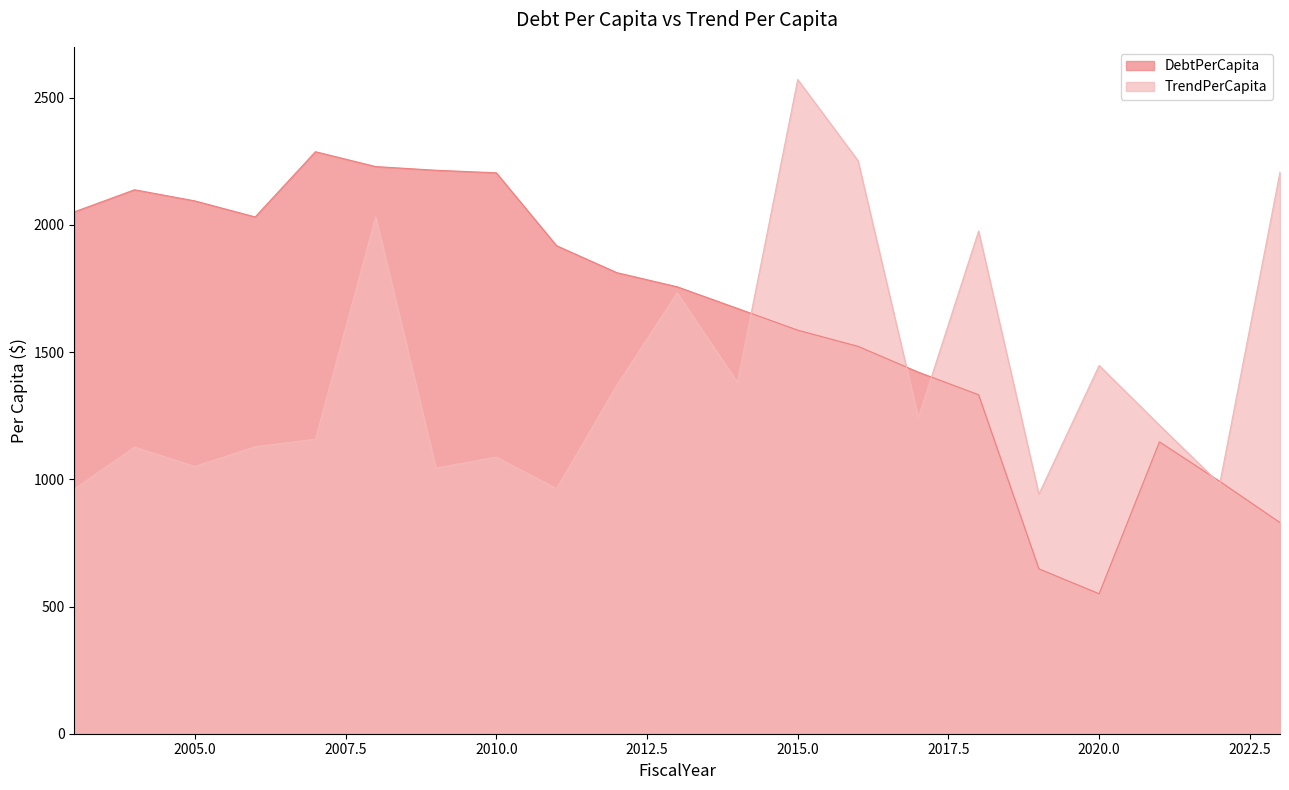

How many times do TrendPerCapita and DebtPerCapita cross each other?

5